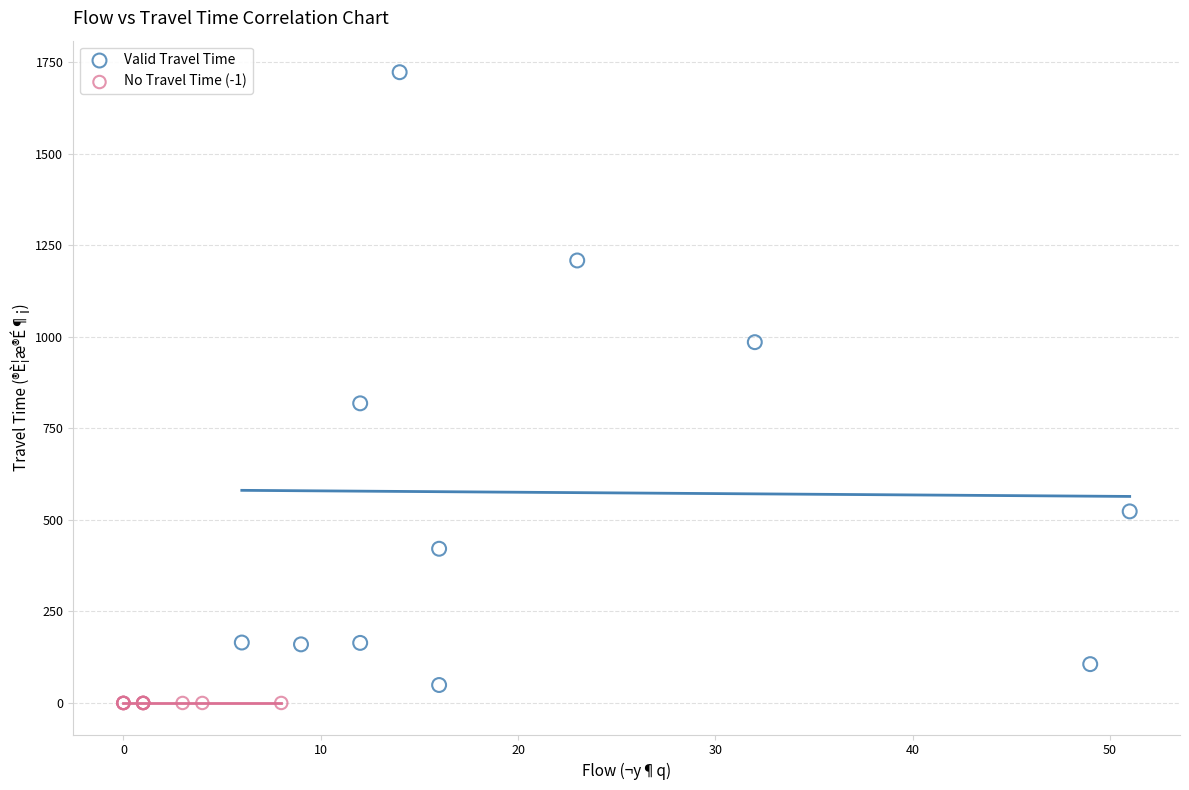

Which series contains the highest Y value?

Valid Travel Time